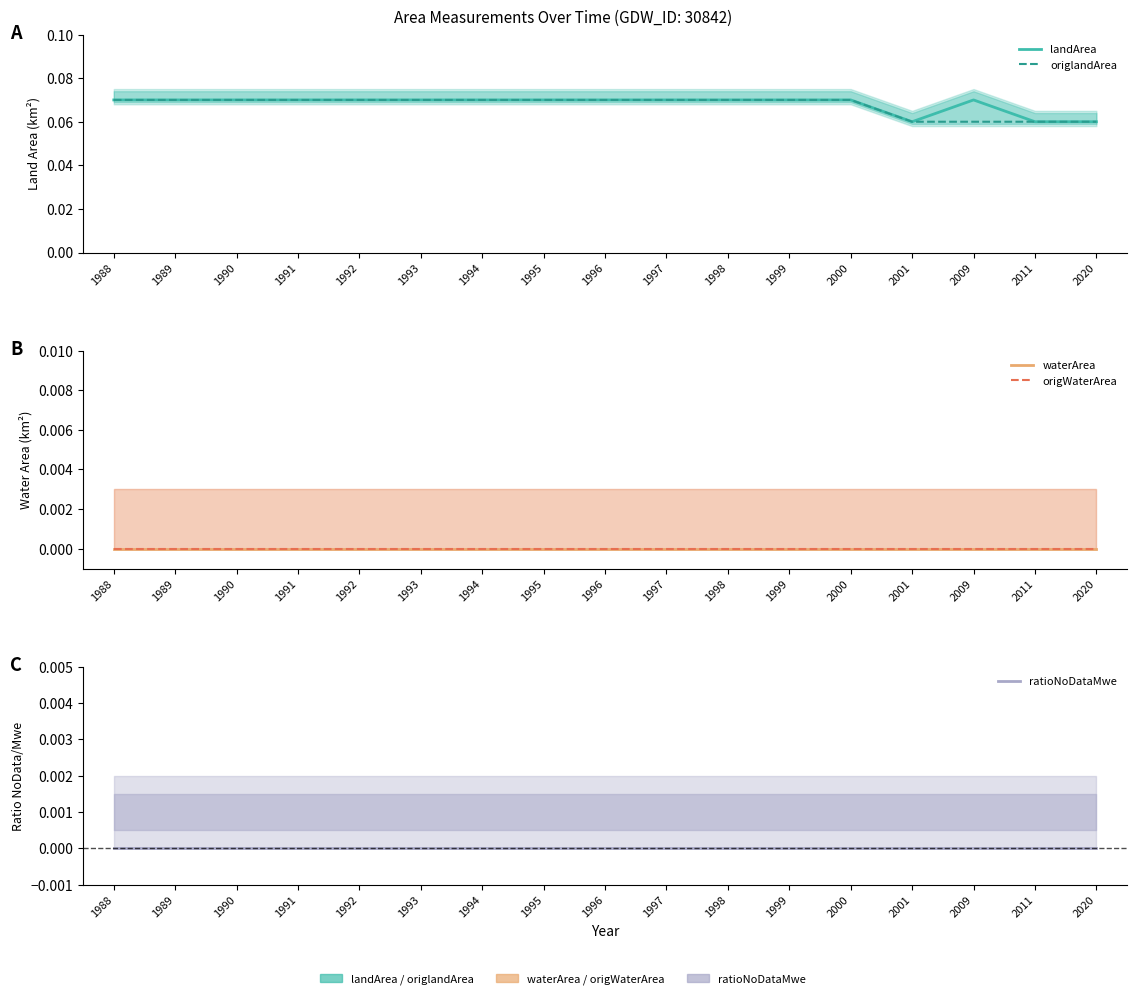

True or false: origWaterArea and ratioNoDataMwe intersect in this chart.

False